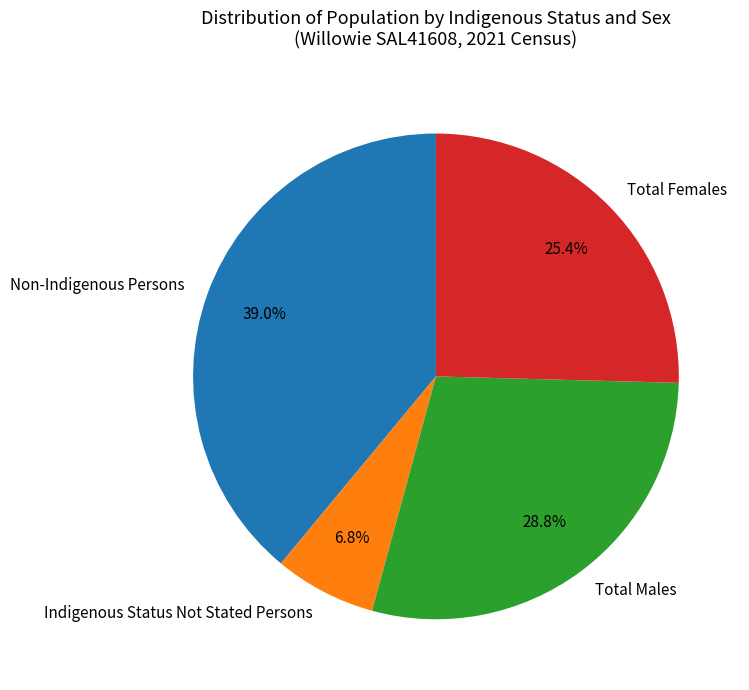

To the nearest percent, what is the combined percentage of Total Females and Non-Indigenous Persons?

64%